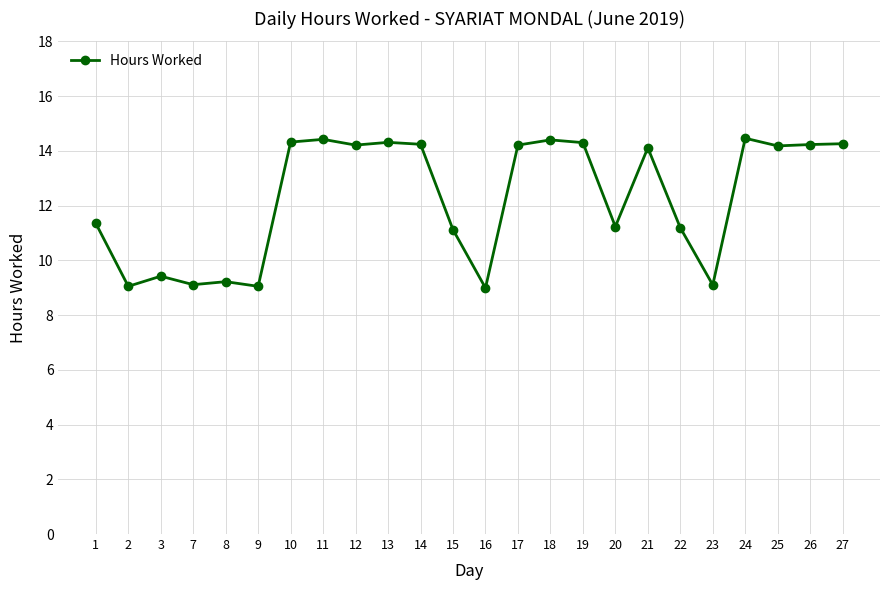

What is the value of the 13th point from the left?

9.0